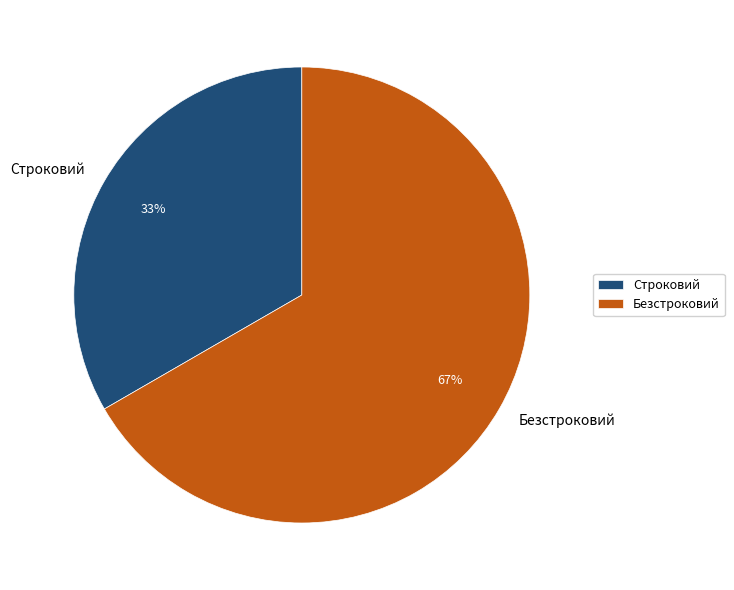

Combined, do Безстроковий and Строковий account for over 50%?

Yes